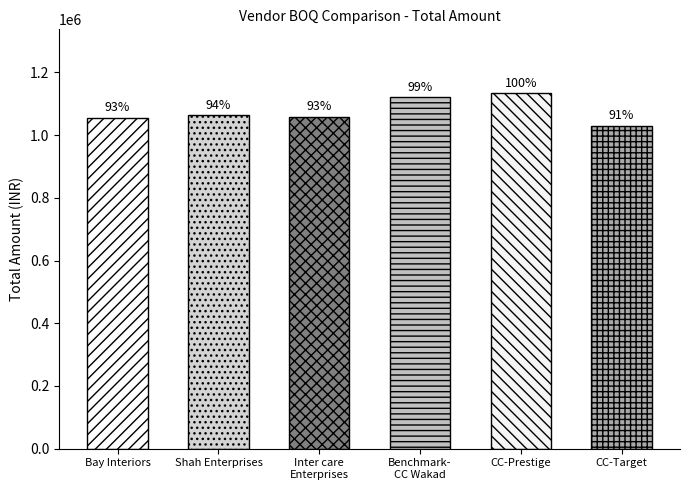

What is the ratio of the value at CC-Prestige to the value at Inter care
Enterprises?

1.1